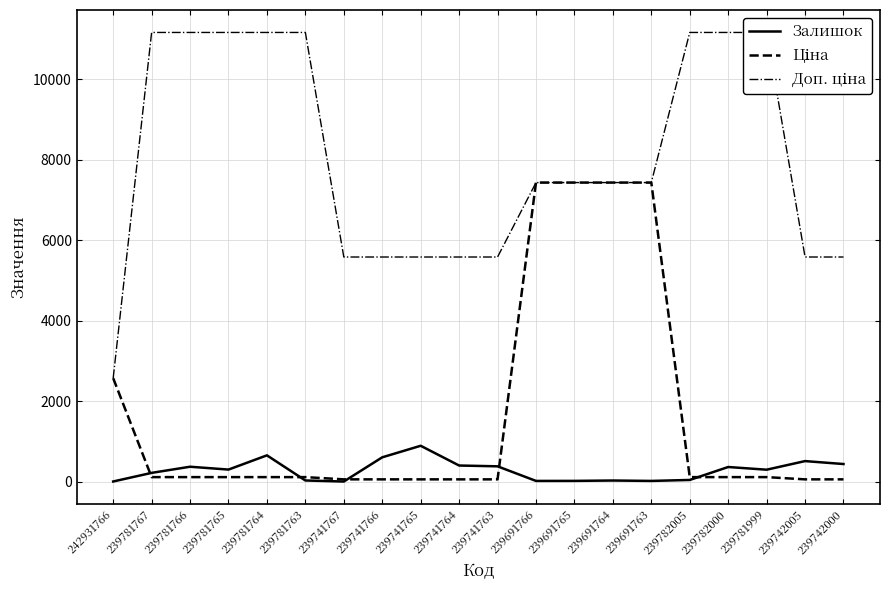

What is the label of the 13th point from the left?

239691765